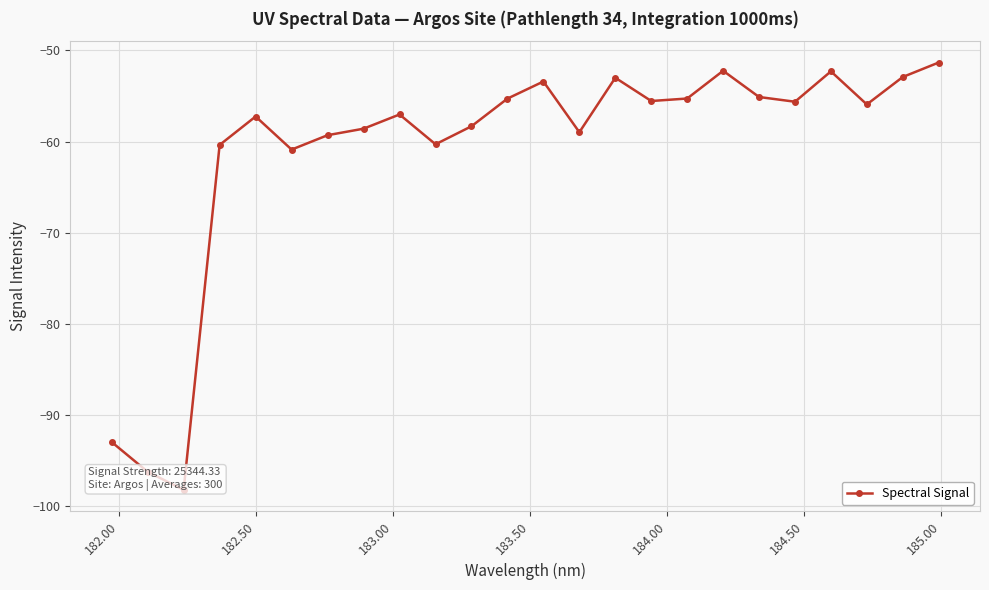

Count the number of values greater than -55.

6